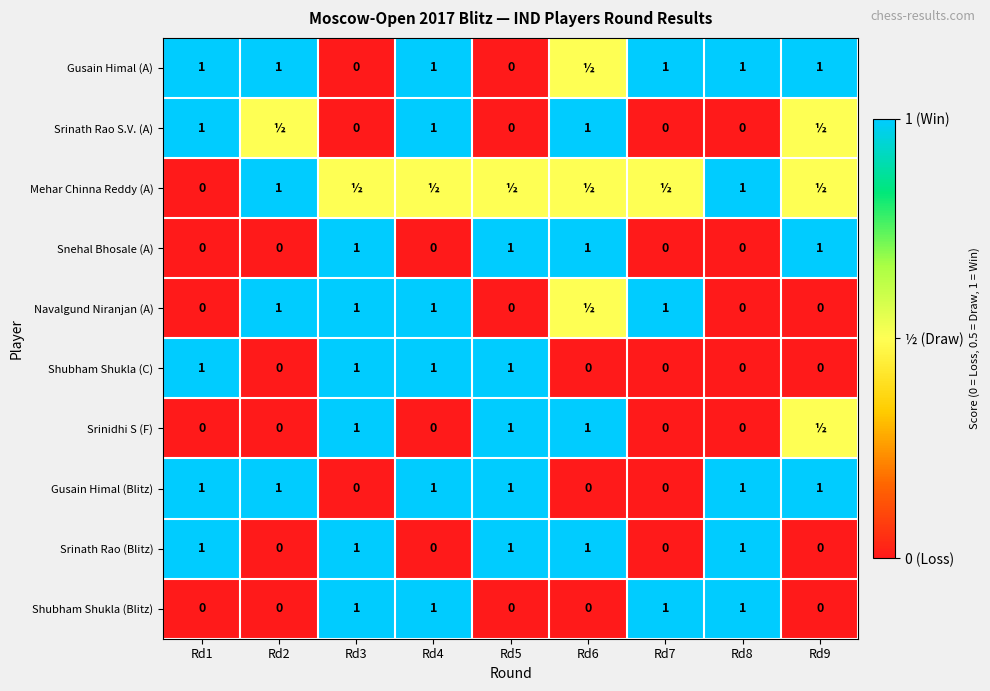

Which has a higher value, Rd7 or Rd4?

Rd7